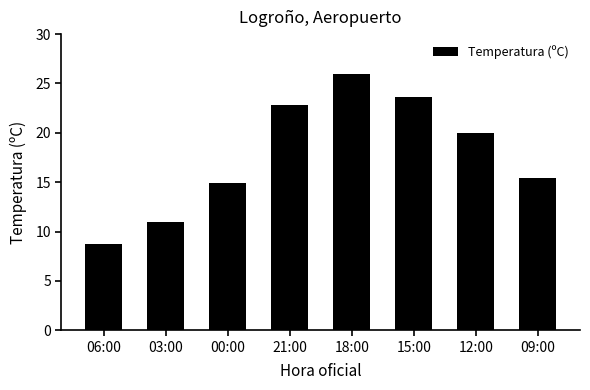

Which has a higher value, 21:00 or 12:00?

21:00